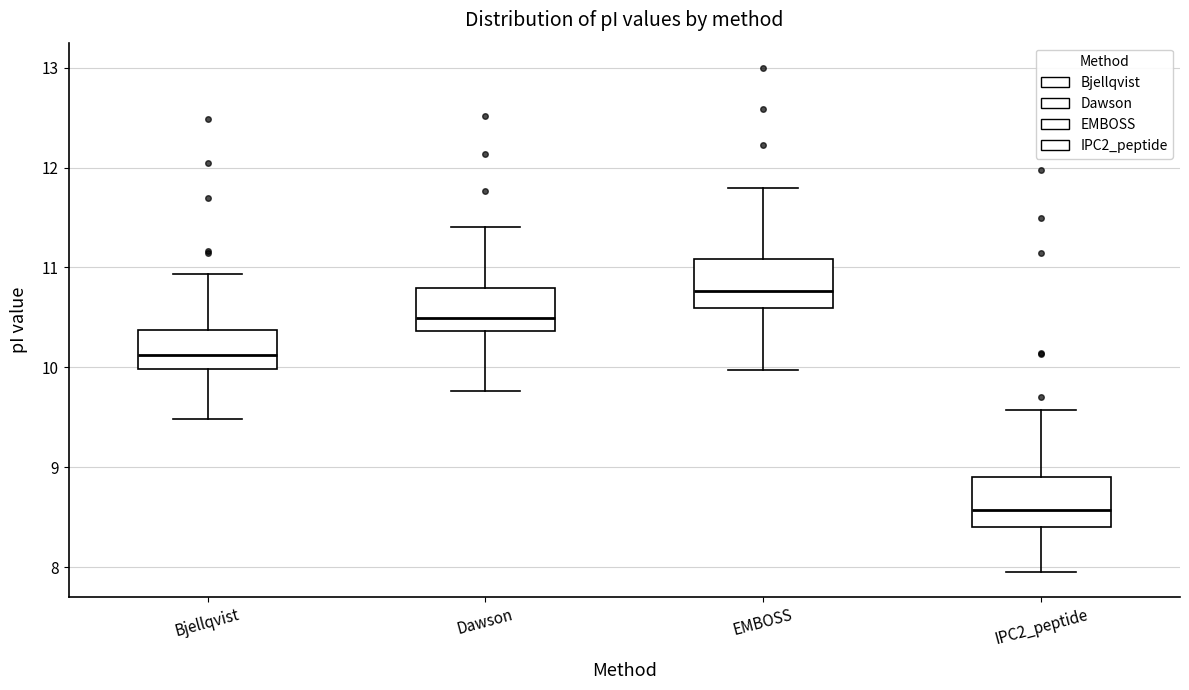

Where does the median line of the box for Dawson sit on the y-axis? The values are not printed on the chart, so give them approximately, as read against the axis.

10.5